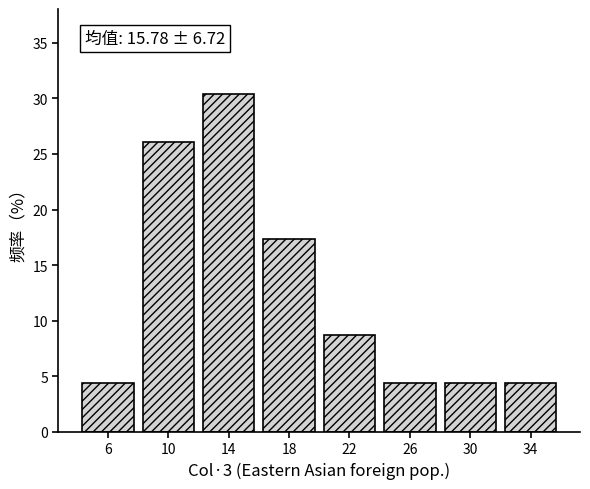

Over which range of the x-axis is the bar tallest?

12 to 16